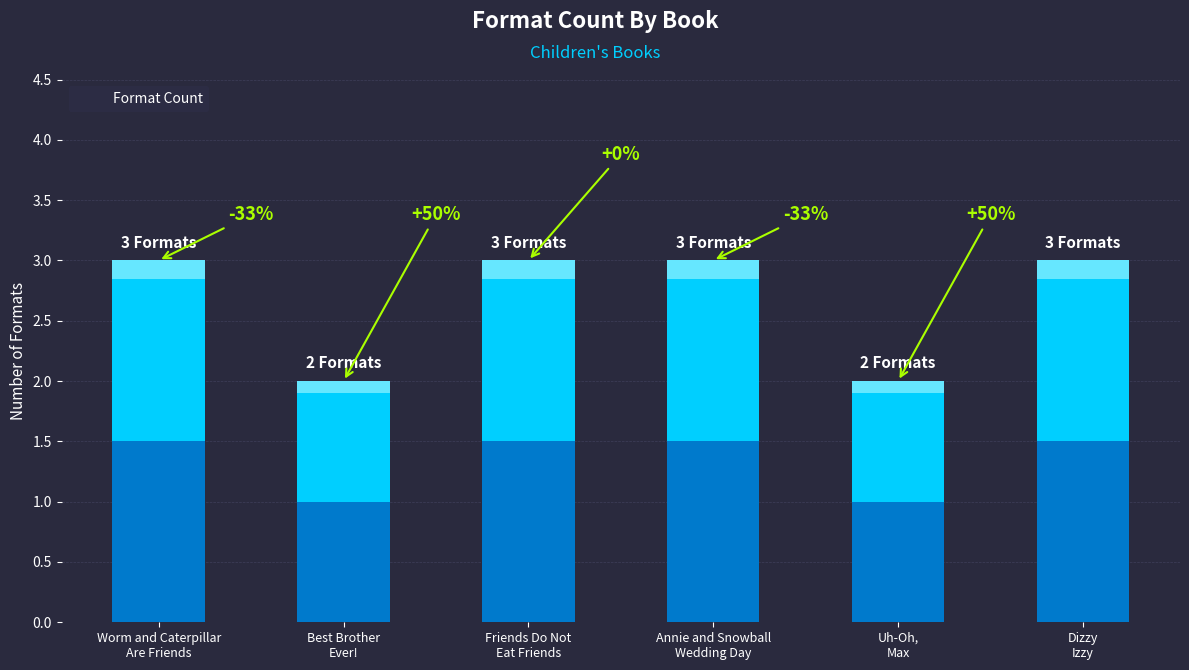

What is the ratio of the value at Friends Do Not
Eat Friends to the value at Dizzy
Izzy?

1.0